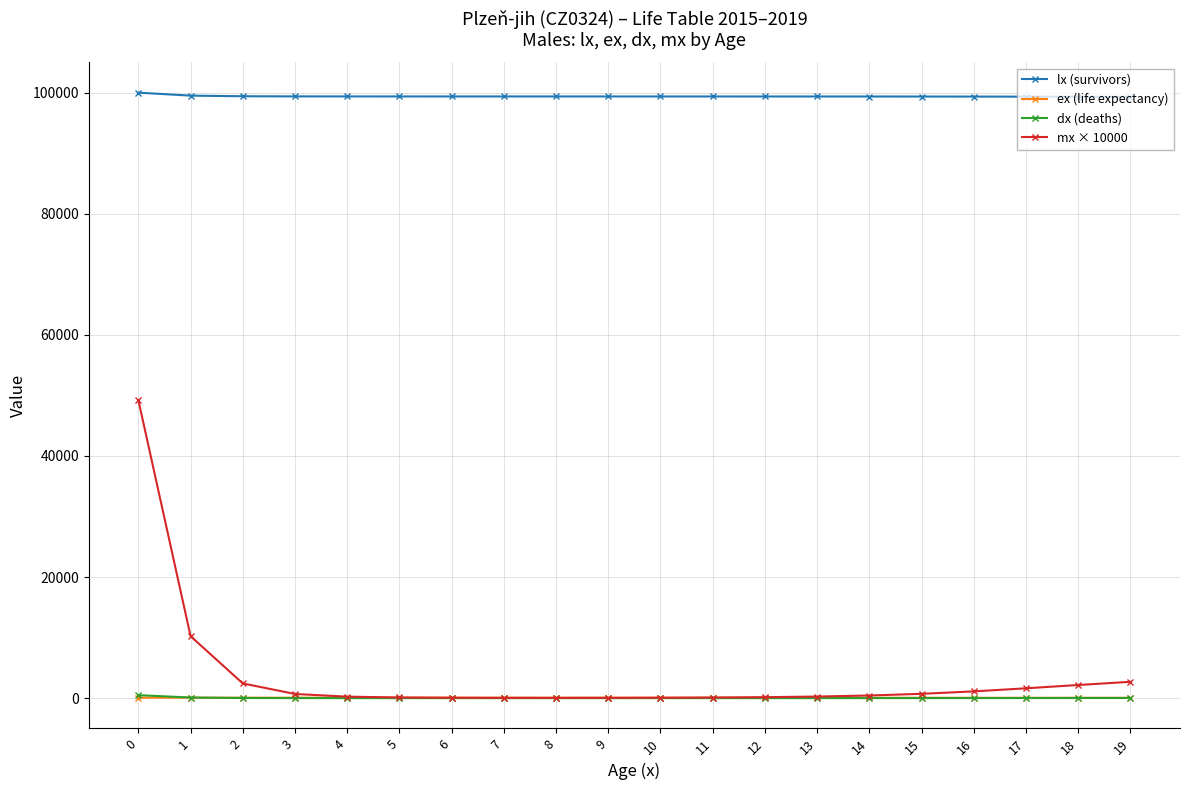

True or false: lx (survivors) and dx (deaths) intersect in this chart.

False